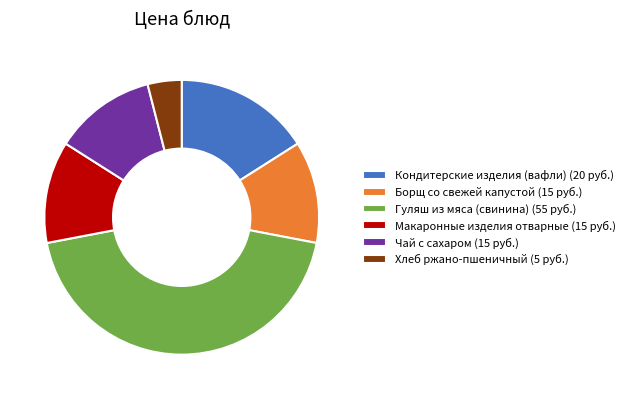

Which slice is the largest?

Гуляш из мяса (свинина) (55 руб.)